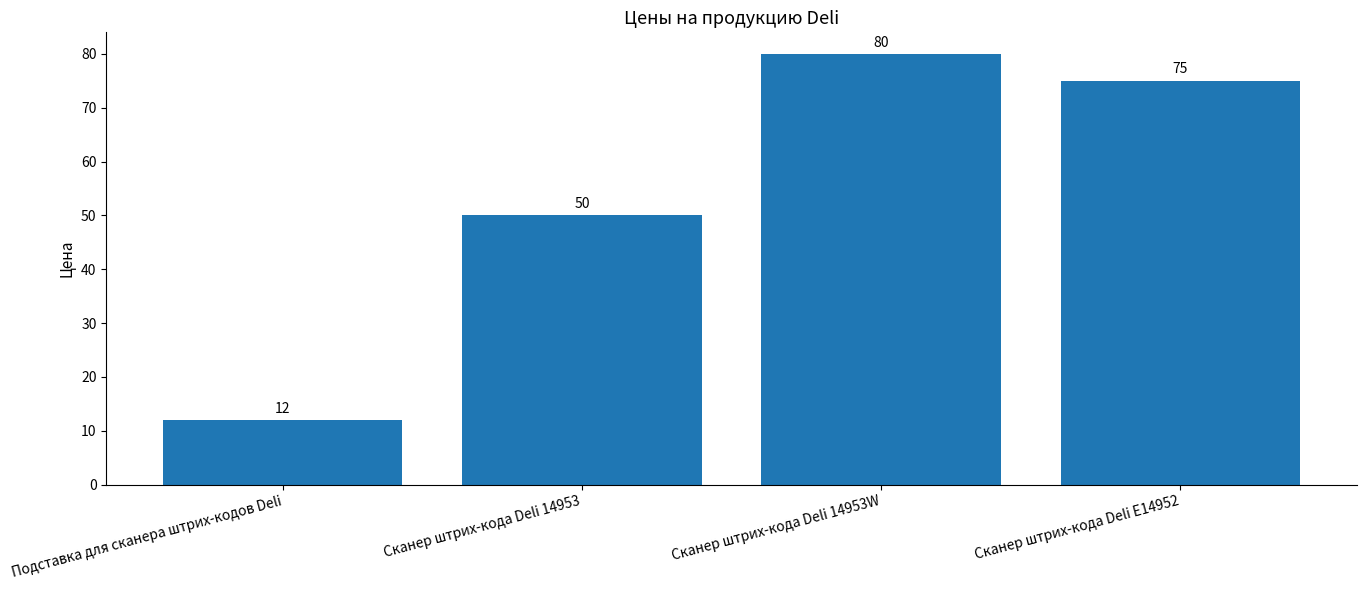

Between Сканер штрих-кода Deli 14953W and Подставка для сканера штрих-кодов Deli, which is larger?

Сканер штрих-кода Deli 14953W